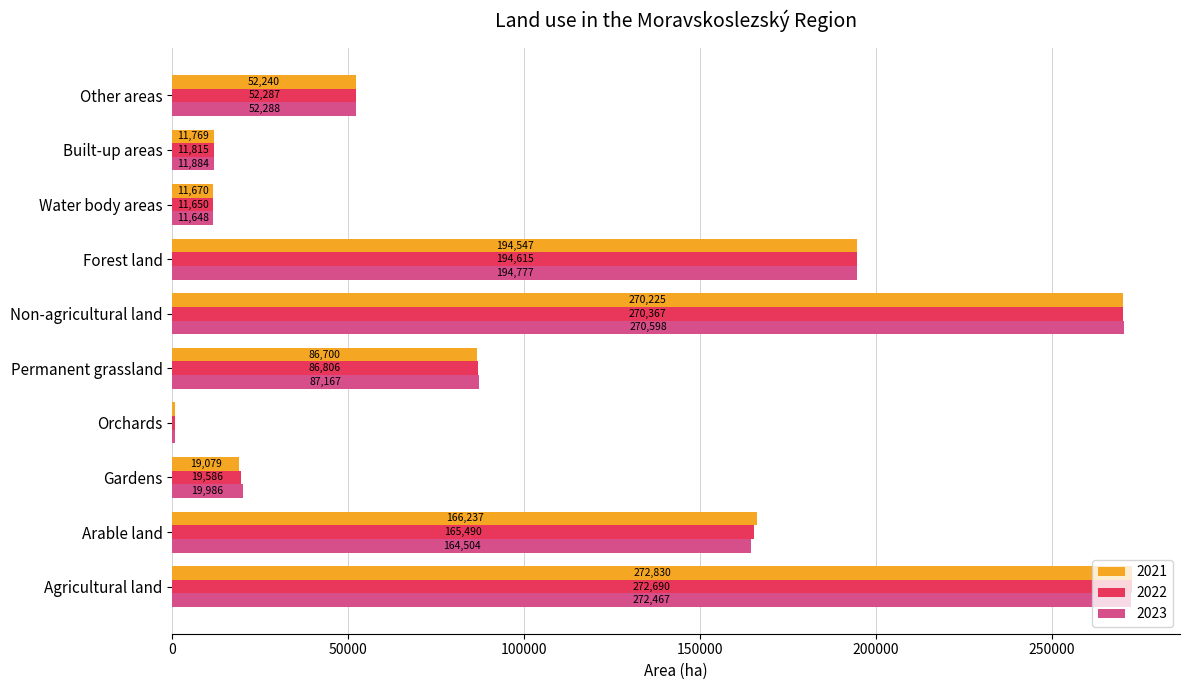

Which series changed the most between Gardens and Permanent grassland?

2021